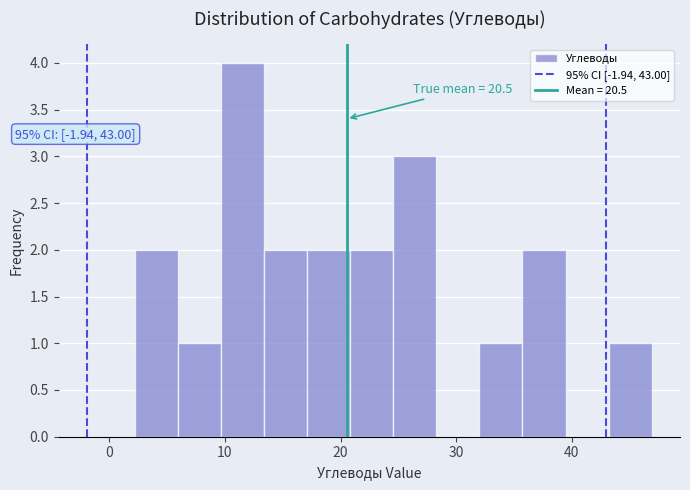

Read against the x-axis, roughly where is the centre of the tallest bar?

12